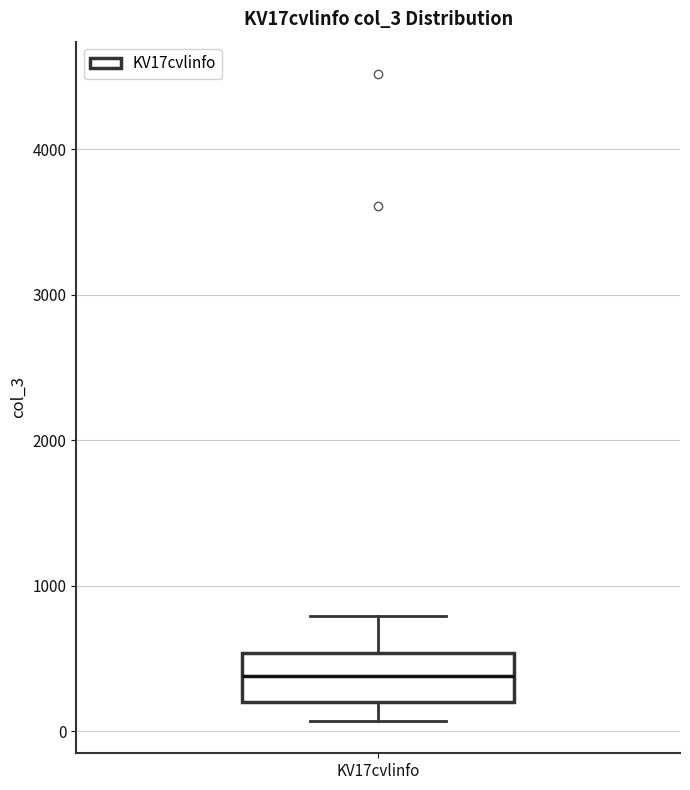

Read this box plot against the y-axis: the position of the median line, the range covered by the box, and the ends of both whiskers. The values are not printed on the chart, so give them approximately, as read against the axis.

median 400, box 200 to 500, whiskers 100 to 800